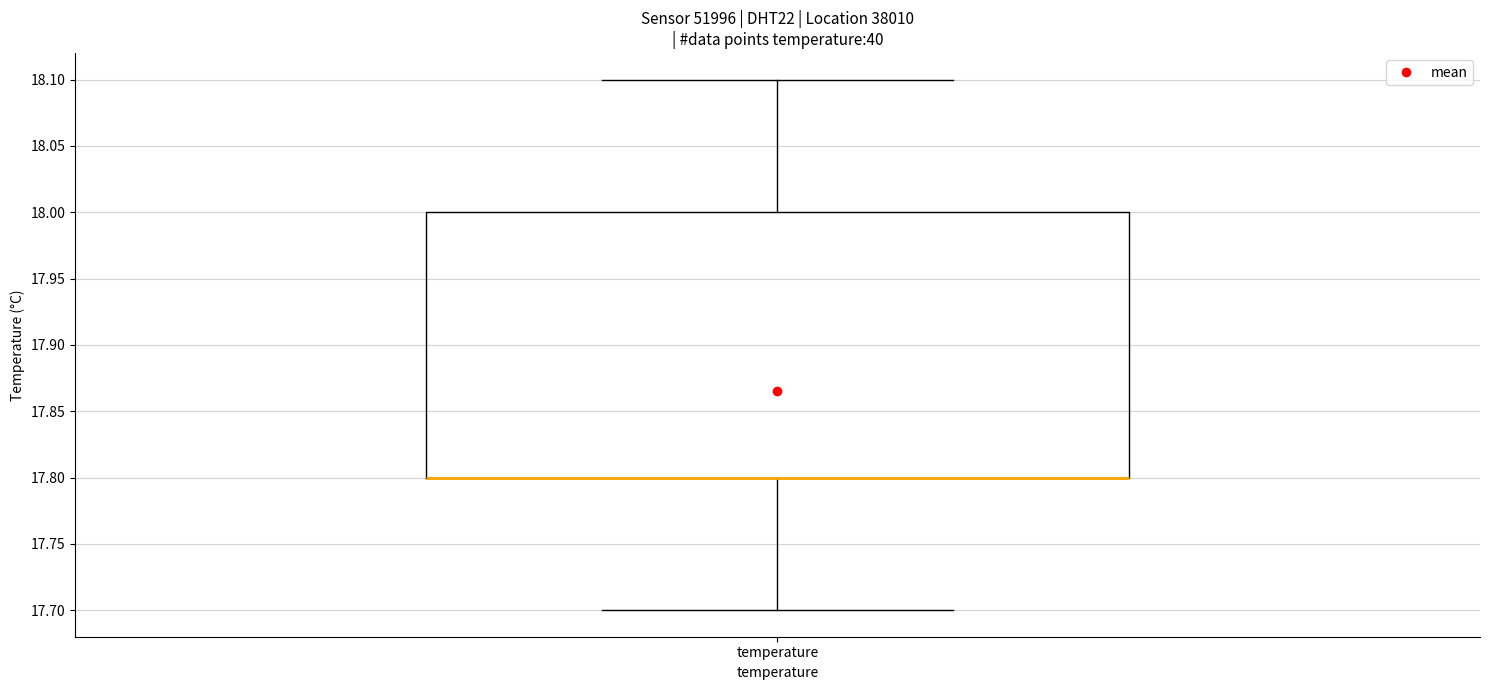

Read this box plot against the y-axis: the position of the median line, the range covered by the box, and the ends of both whiskers. The values are not printed on the chart, so give them approximately, as read against the axis.

median 17.8 (drawn on the box's lower edge), box 17.8 to 18.0, whiskers 17.7 to 18.1